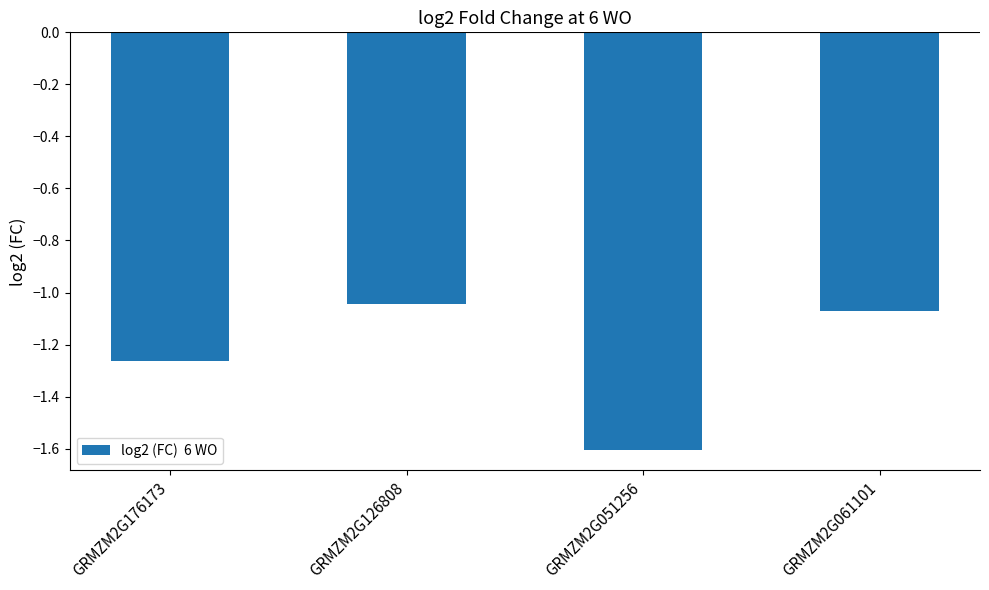

Which has a higher value, GRMZM2G061101 or GRMZM2G176173?

GRMZM2G061101